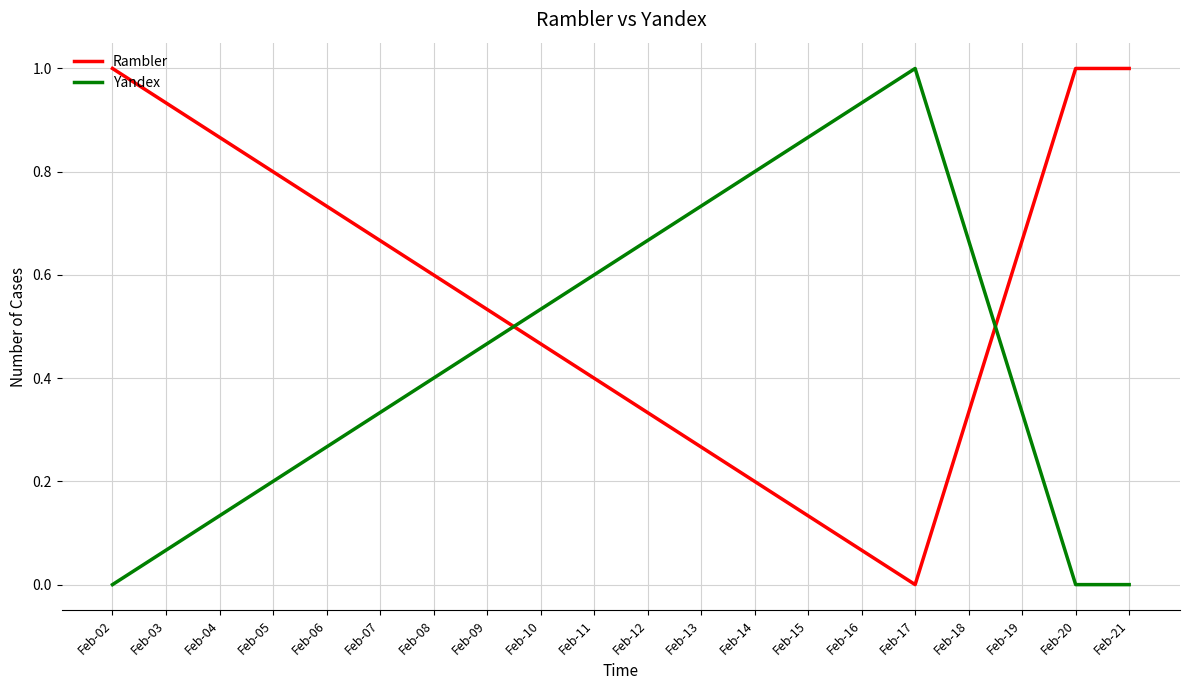

At which category does Rambler reach its first local valley?

Feb-17